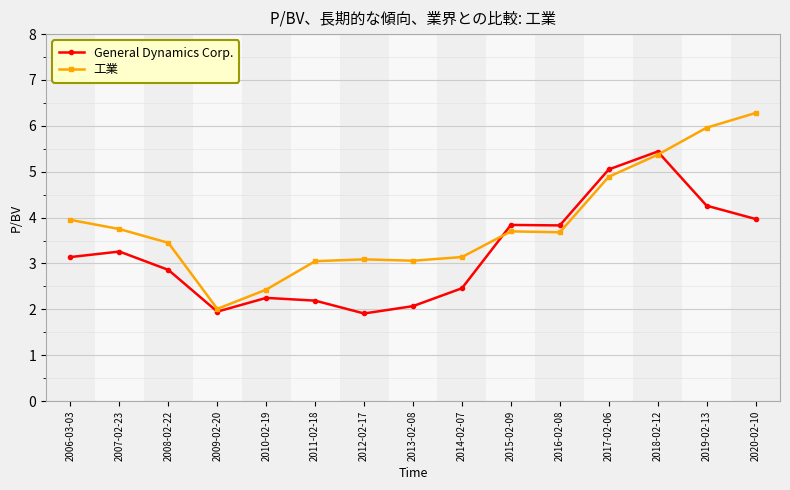

What is the maximum value shown in the chart?

6.3